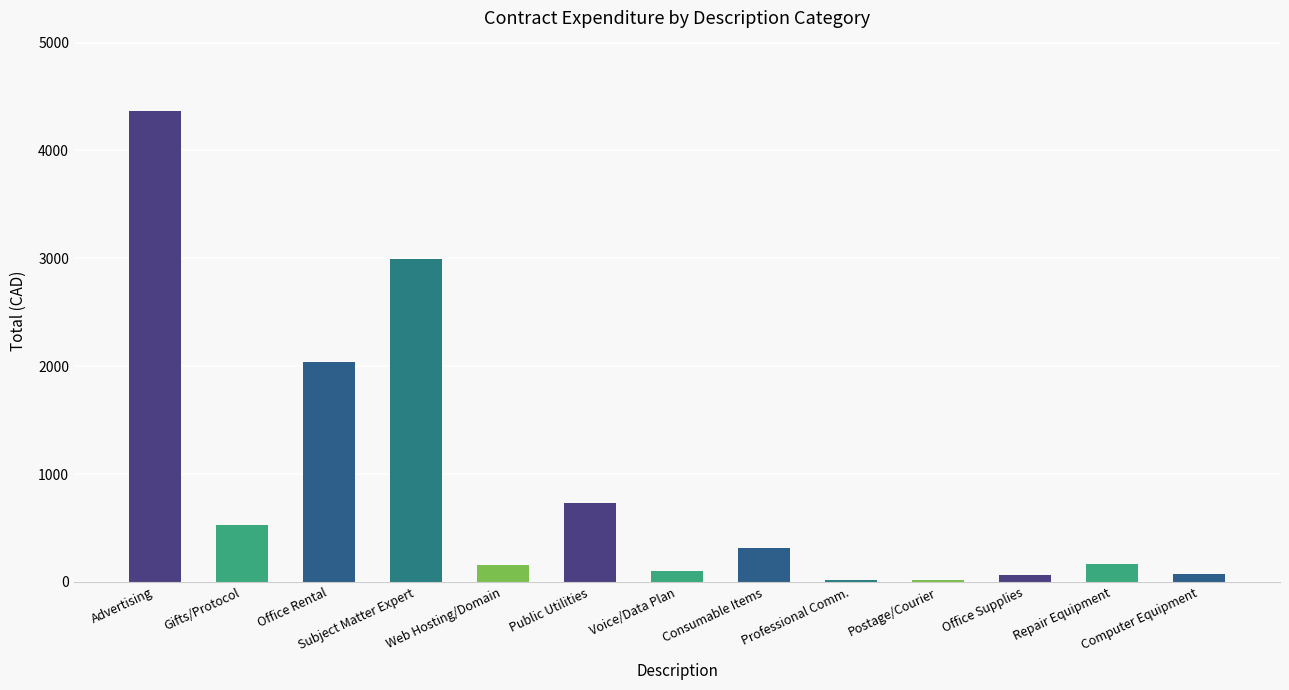

The chart shows a value of 169.0 at Repair Equipment. True or false?

True